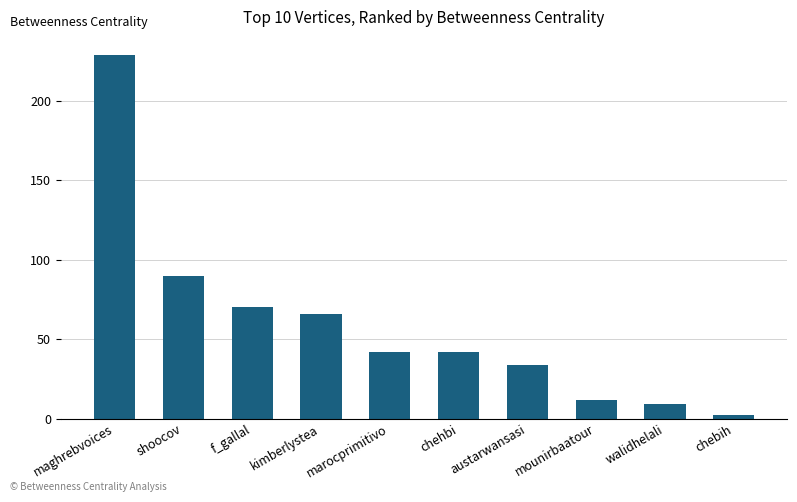

What is the sum of the values at f_gallal and marocprimitivo?

112